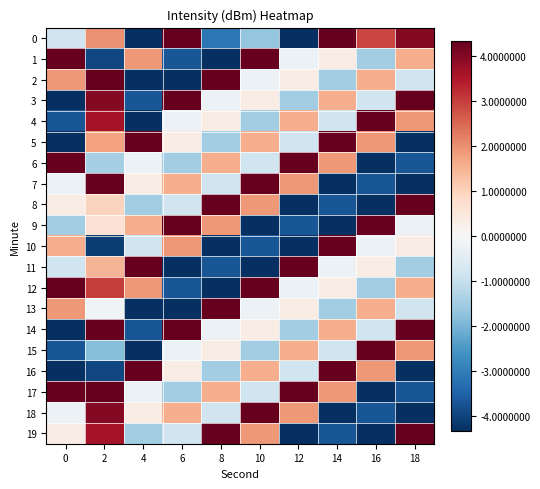

Rank the series by their maximum value, from highest to lowest.

14, 1, 2, 3, 5, 6, 8, 9, 10, 11, 12, 13, 16, 17, 19, 0, 4, 7, 15, 18